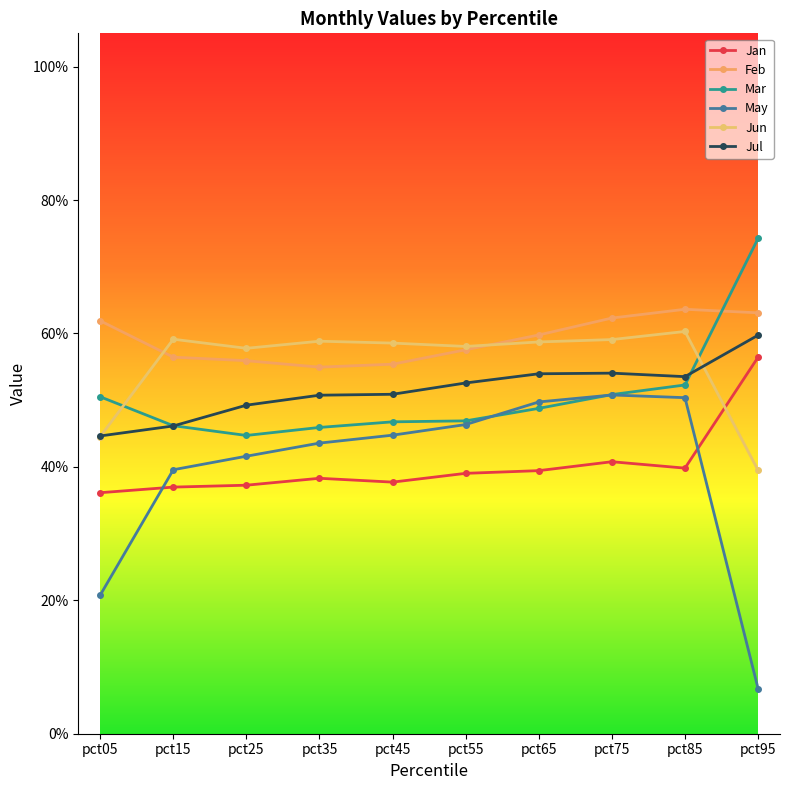

Does the chart have visible grid lines?

No